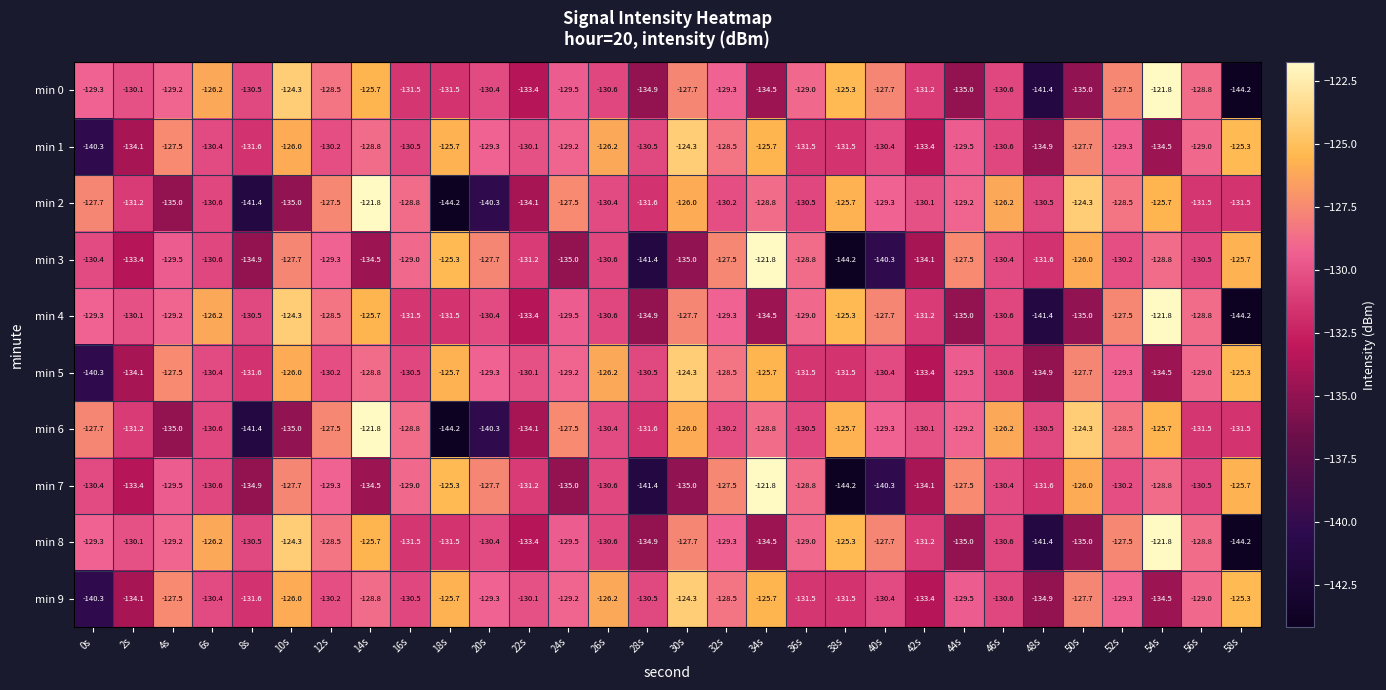

What is the difference between the highest and lowest values at 24s?

7.5